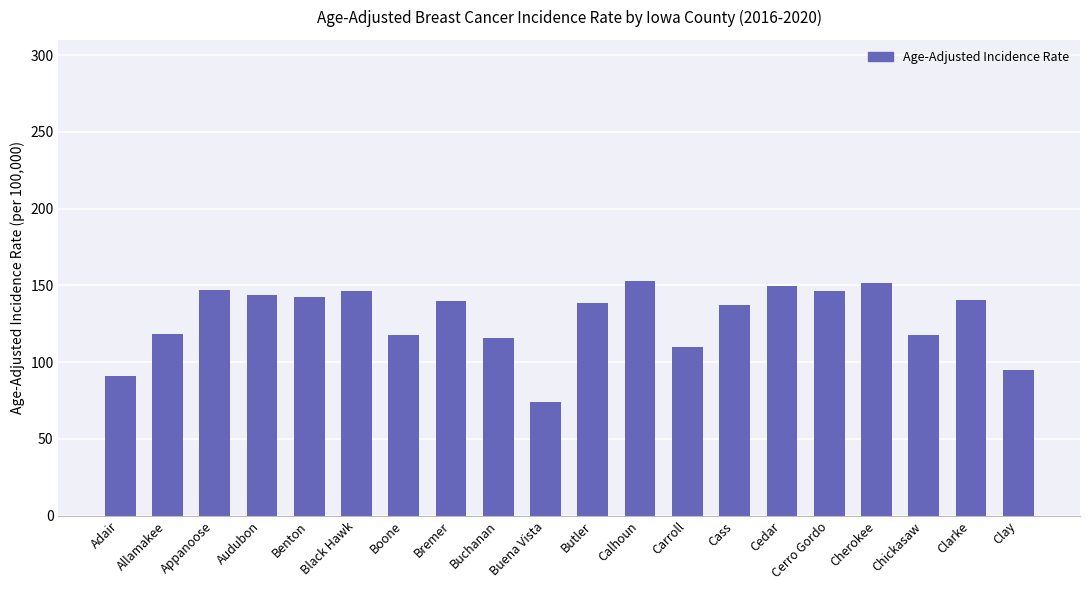

What is the value of the 4th bar from the left?

143.5